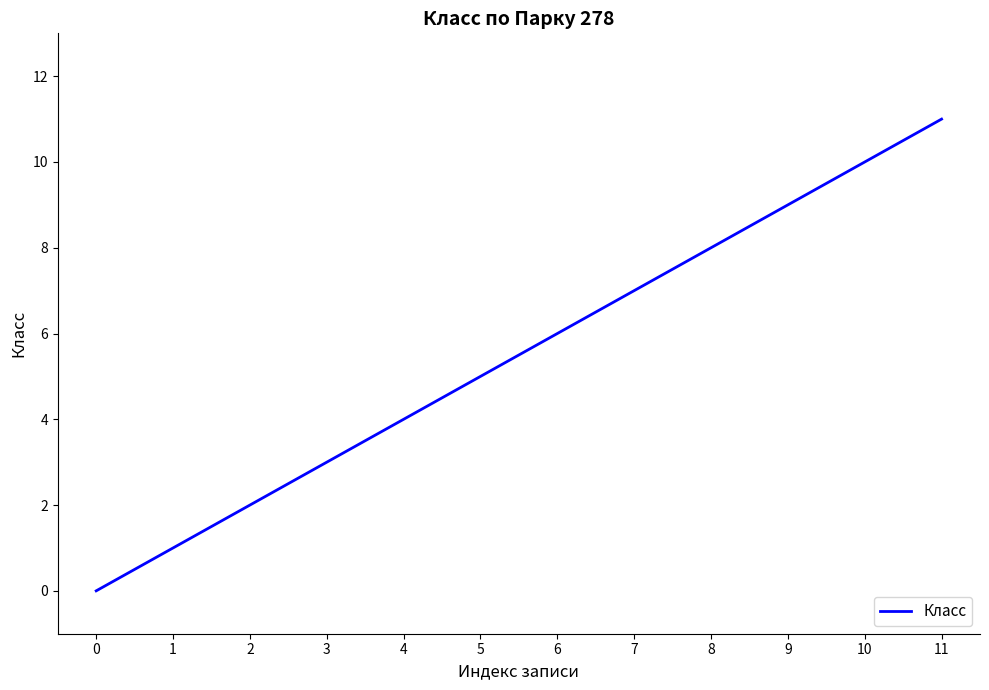

Reading right to left, what are all the values shown in this chart?

11=11	10=10	9=9	8=8	7=7	6=6	5=5	4=4	3=3	2=2	1=1	0=0